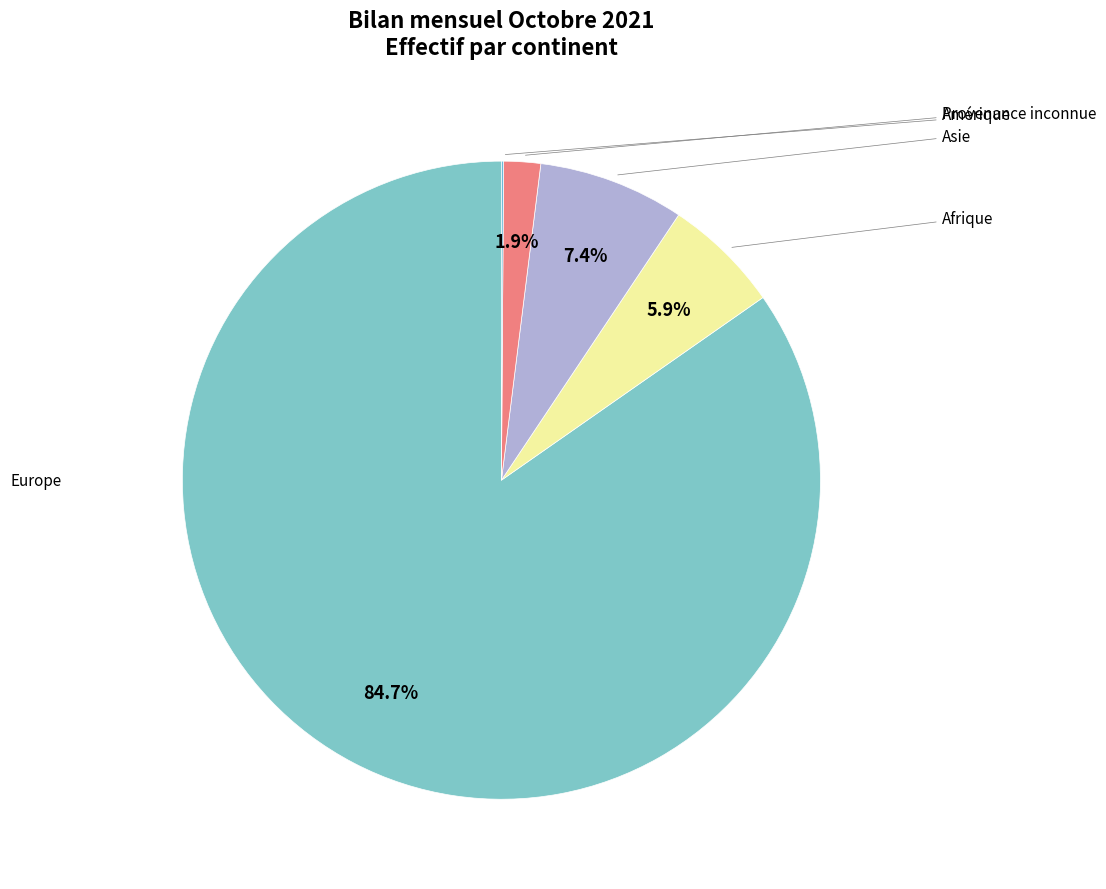

To the nearest percent, what is the average slice percentage?

20%